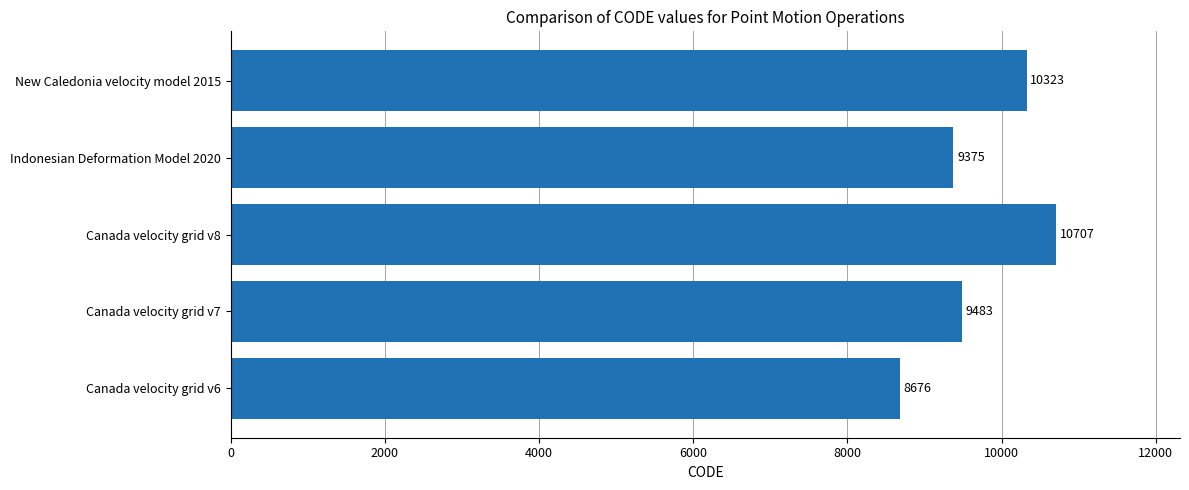

Is it true that the value at Indonesian Deformation Model 2020 is 3376?

False